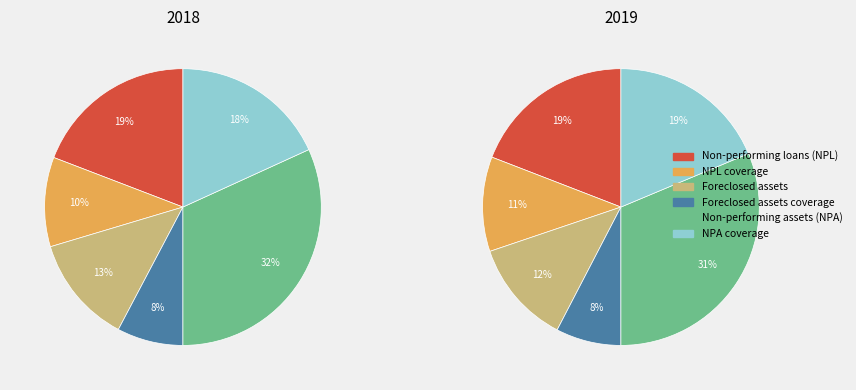

Is there any slice that represents more than half of the pie?

No